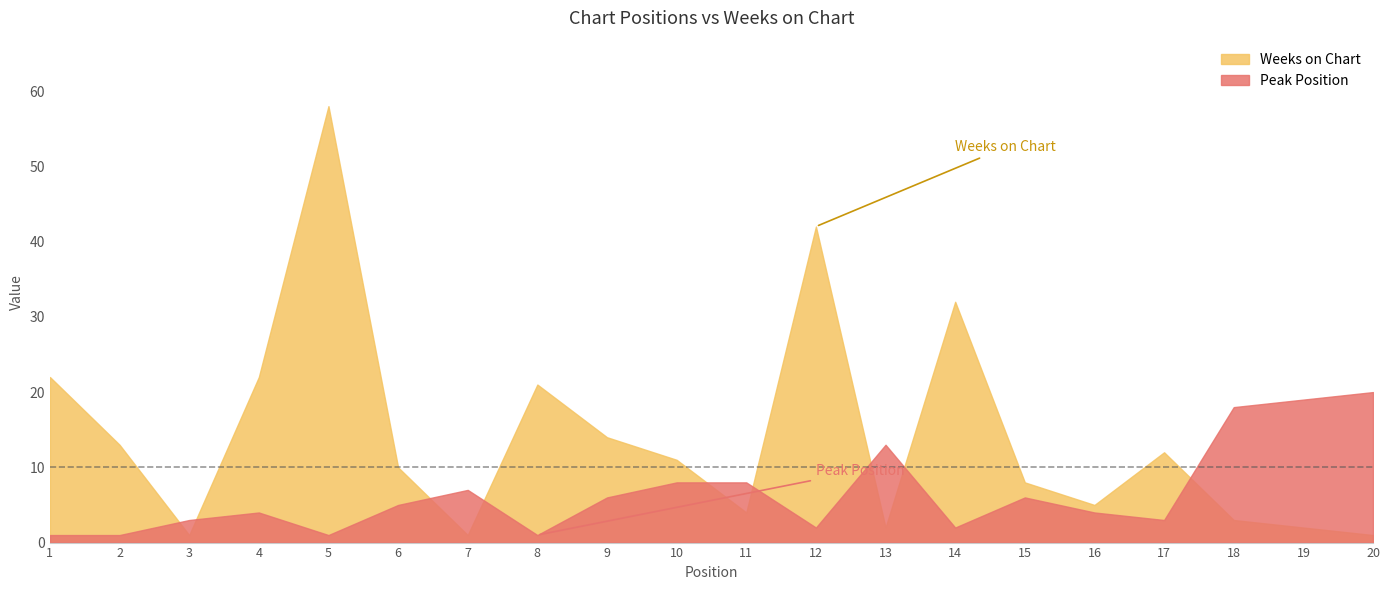

What is the average value of the Peak Position series?

7